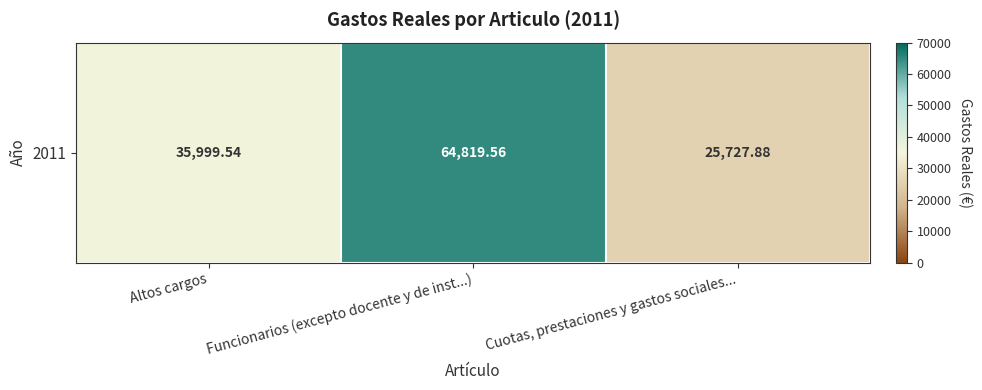

Rank the categories by value from highest to lowest.

Funcionarios (excepto docente y de inst...), Altos cargos, Cuotas, prestaciones y gastos sociales...